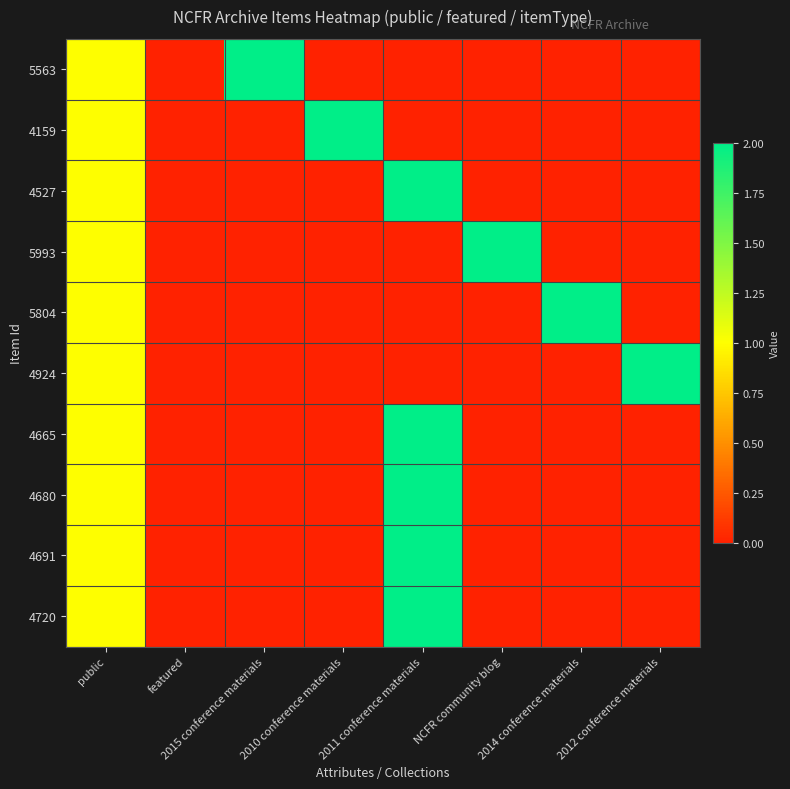

How many data points does each series have?

8